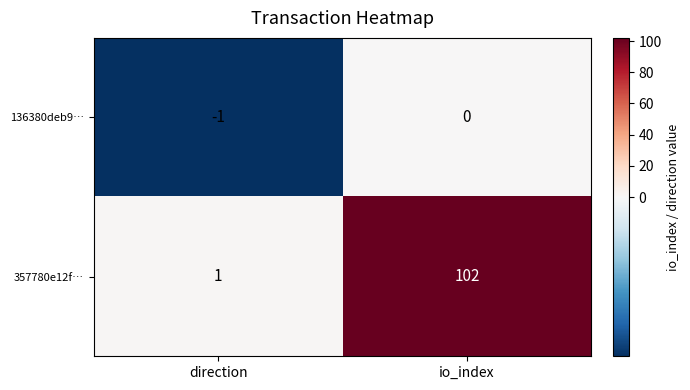

Reading right to left, transcribe all the data shown in this chart.

136380deb9…: io_index=0	direction=-1
357780e12f…: io_index=102	direction=1